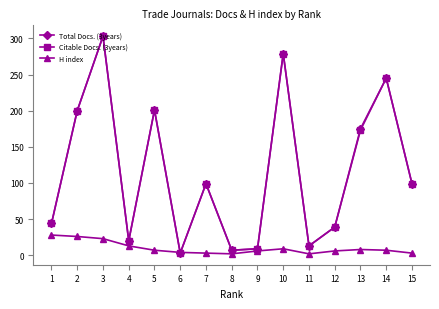

Is it true that Total Docs. (3years) equals 99 at 15?

True